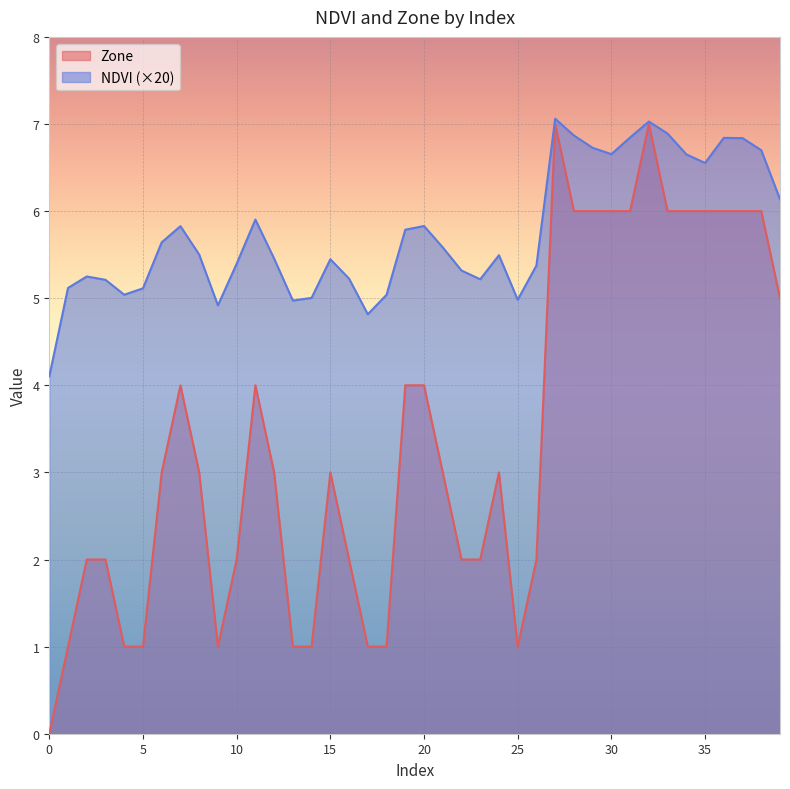

Count the number of data series in this chart.

2